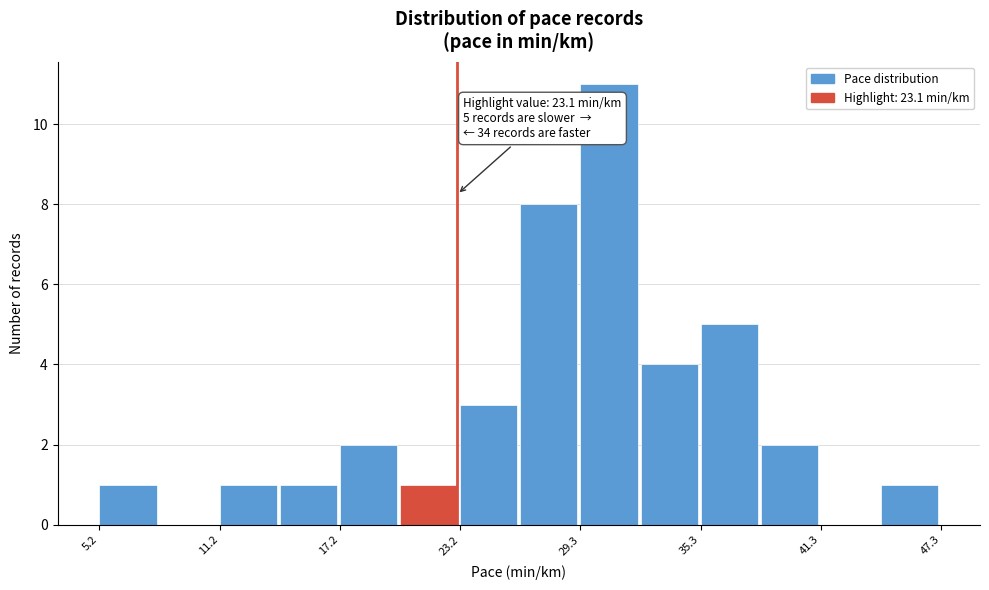

Around what value on the x-axis is the tallest bar? Give the approximate position of its centre, as read against the axis.

31